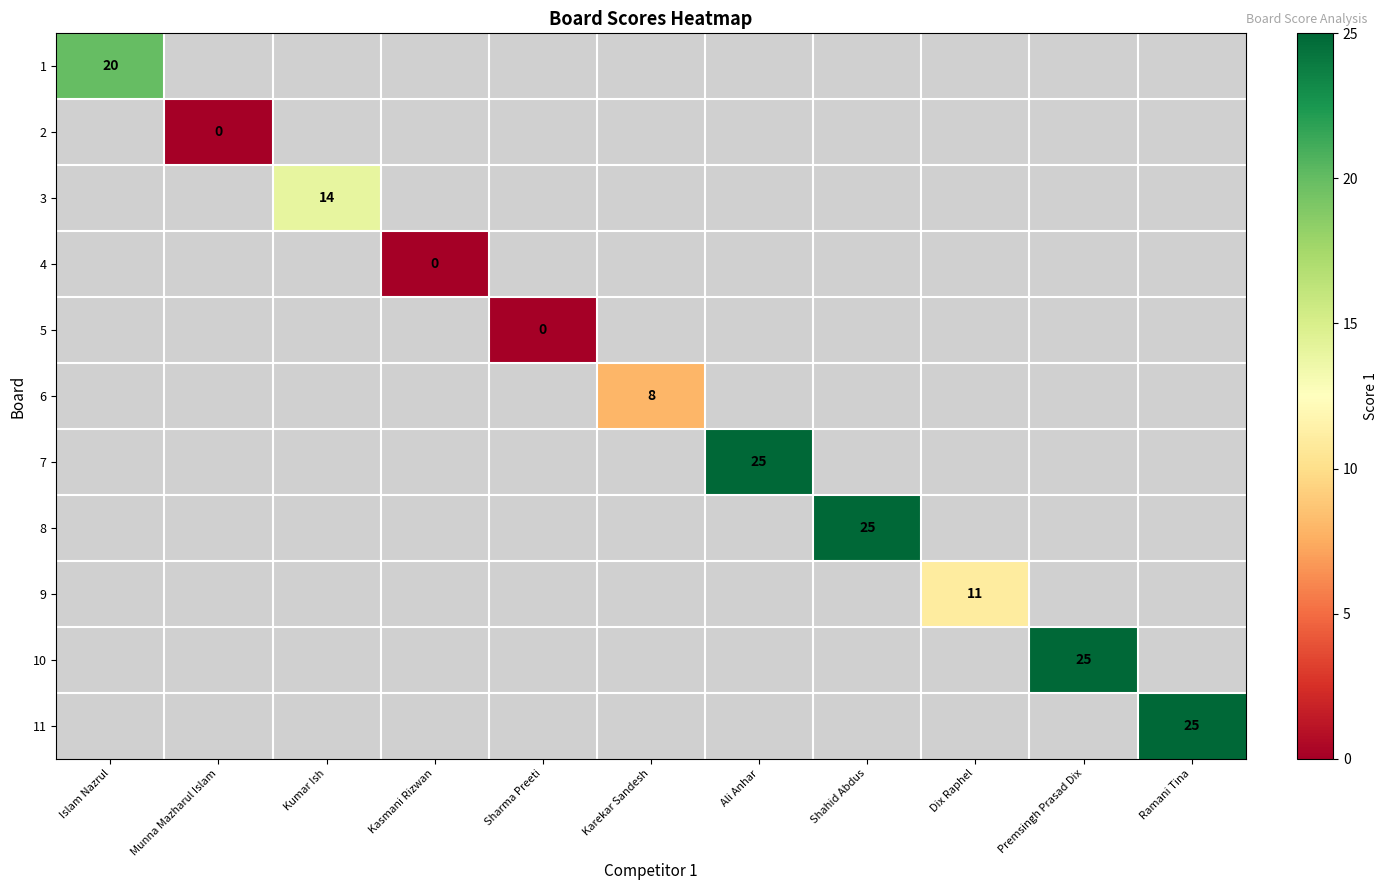

Which category has the highest value across all series?

Ali Anhar